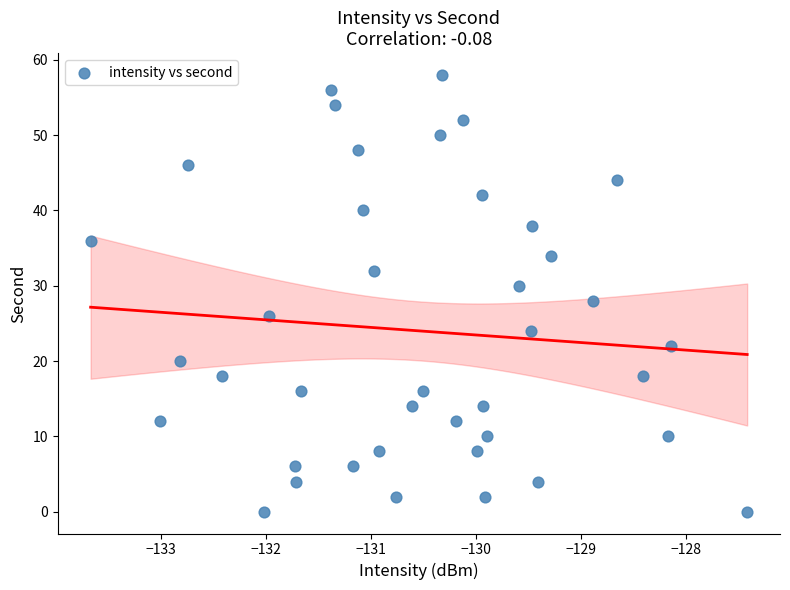

What is the range of Y values (max minus min)?

58